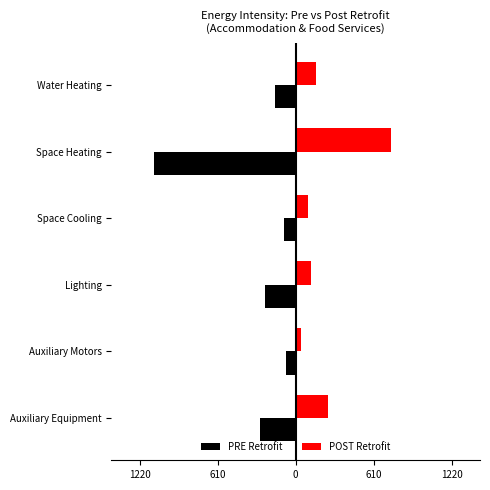

What are all the series names shown in the legend?

PRE Retrofit, POST Retrofit